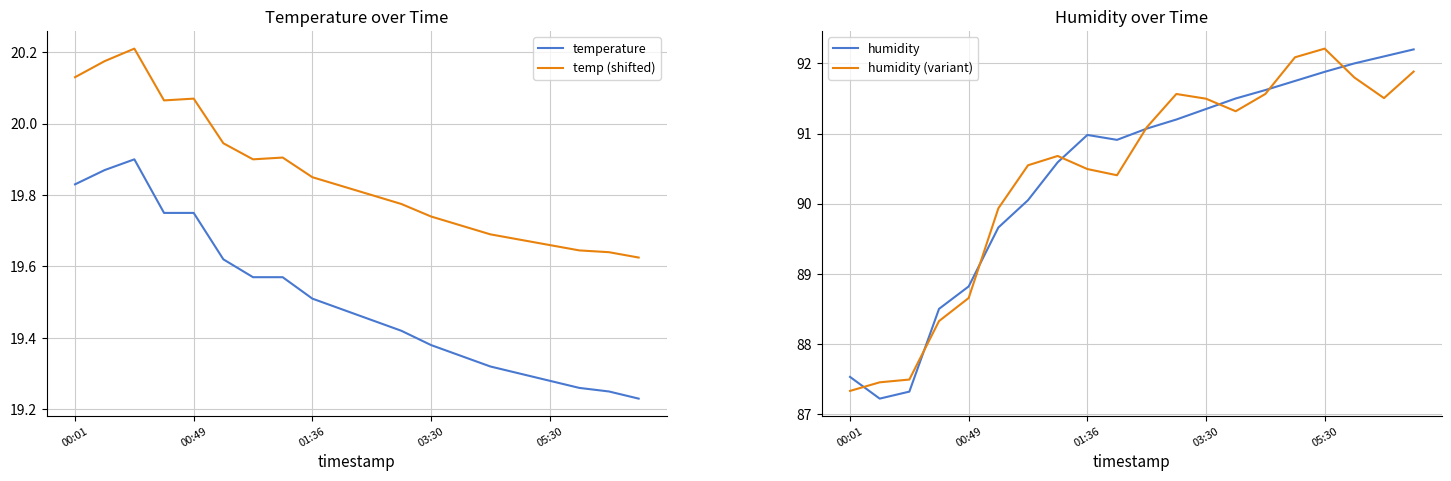

Between 7 and 15, which is larger?

7